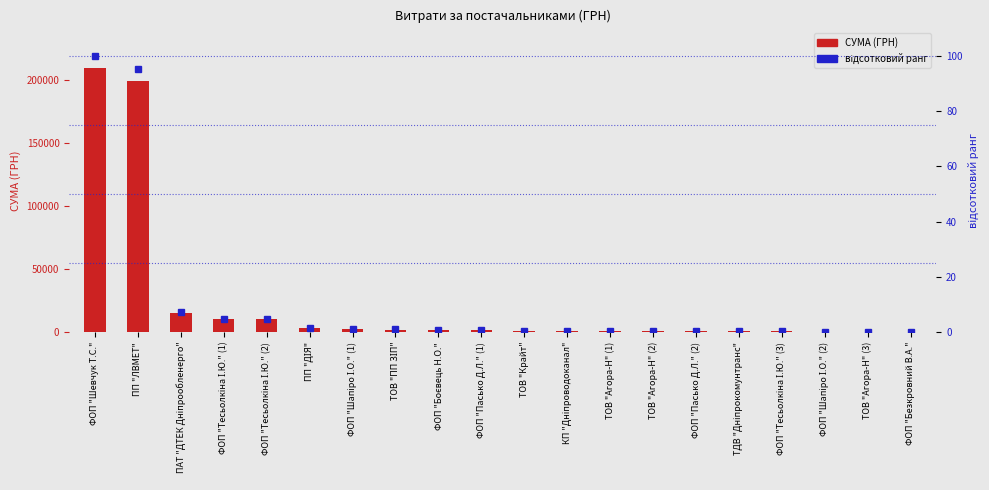

What is the difference between the maximum and minimum values in the відсотковий ранг series?

99.9